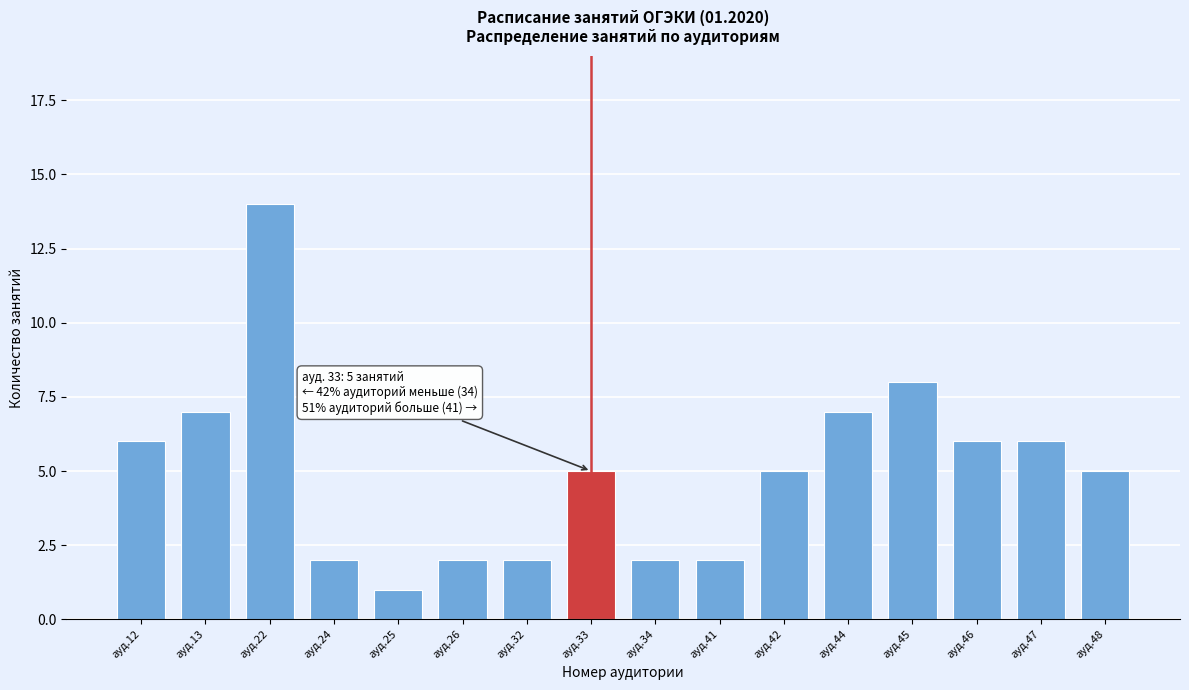

Reading left to right, what are all the values shown in this chart?

6	7	14	2	1	2	2	5	2	2	5	7	8	6	6	5